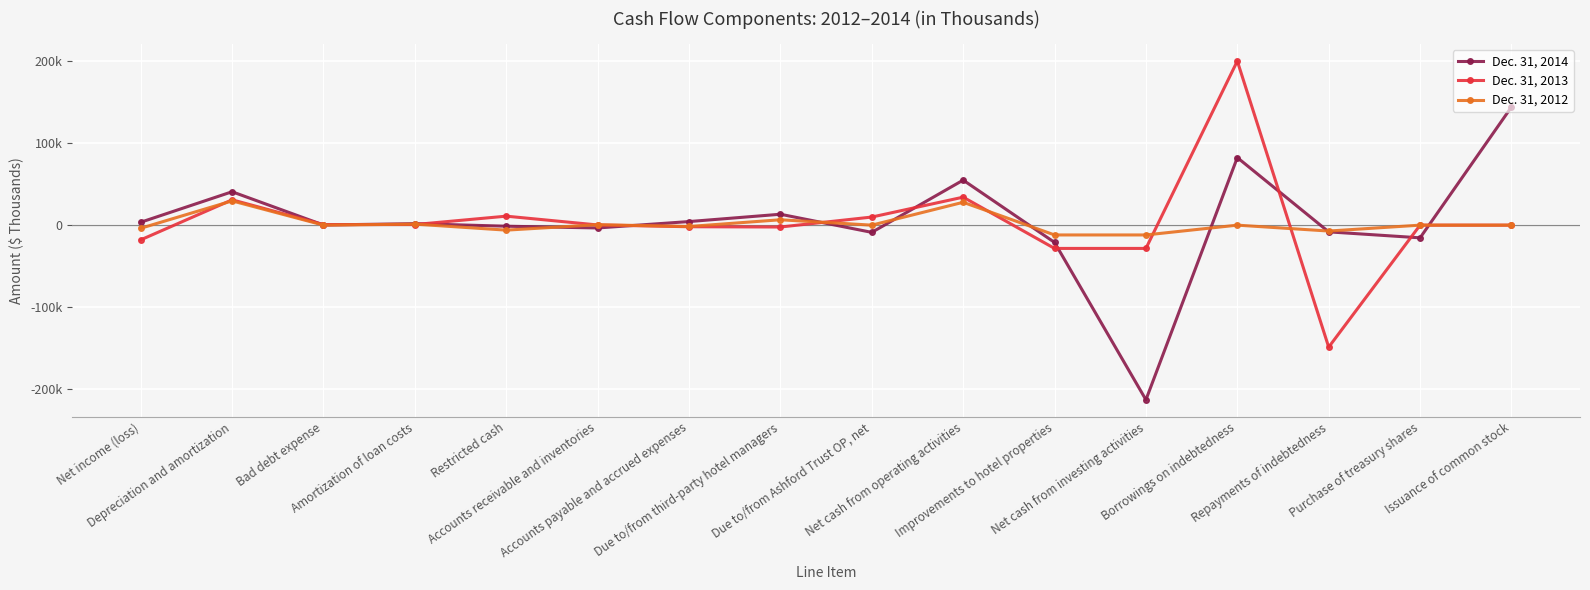

Reading right to left, extract all data points from this chart.

Dec. 31, 2014: 143935	-15448	-8180	82299	-212763	-21034	54854	-8794	13281	4360	-3433	-1291	1828	151	40686	3538
Dec. 31, 2013: 0	0	-148594	199875	-28354	-28354	34085	9858	-2275	-1940	220	10940	745	719	30862	-17928
Dec. 31, 2012: 0	0	-7187	0	-11944	-11944	27852	0	6548	-1621	548	-6083	1253	0	29549	-3793